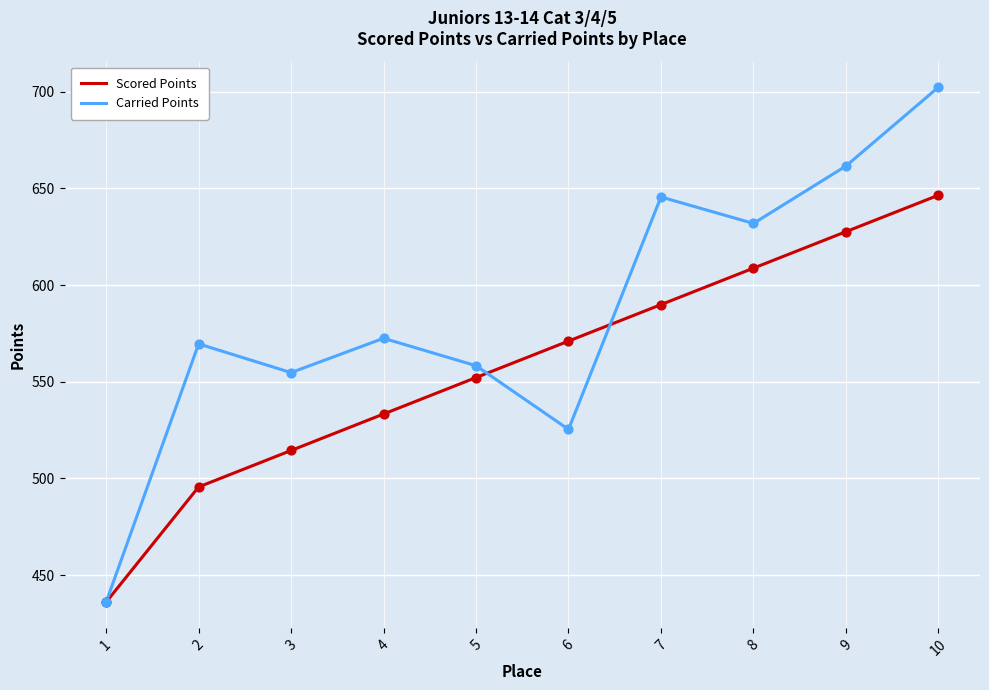

At which category is the sum across all series the highest?

10